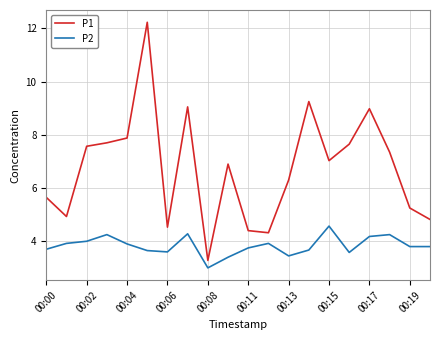

Rank the series by their average value, from highest to lowest.

P1, P2